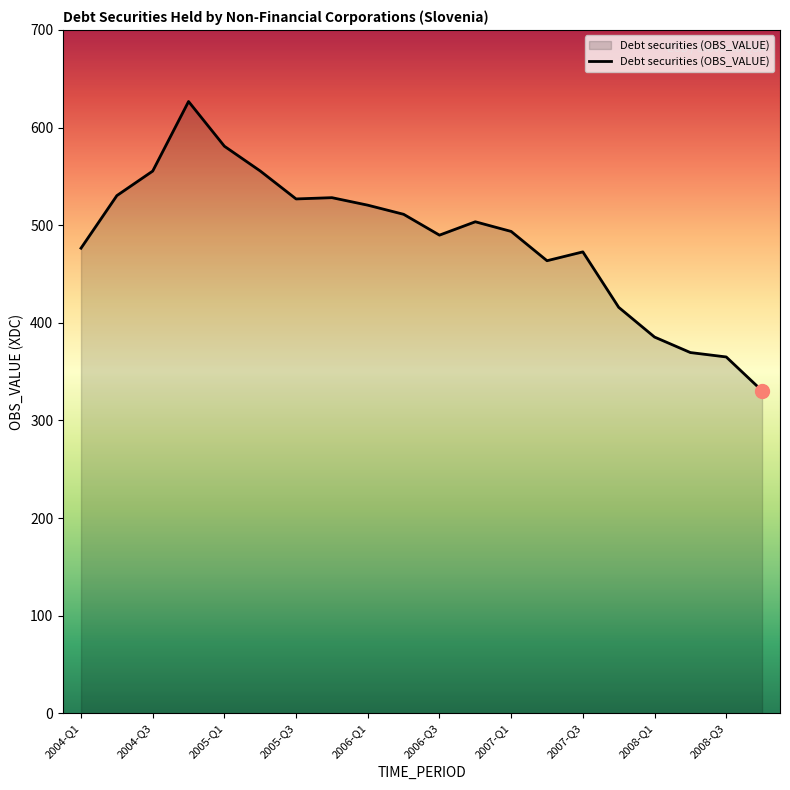

What is the difference between the maximum and minimum values?

296.3